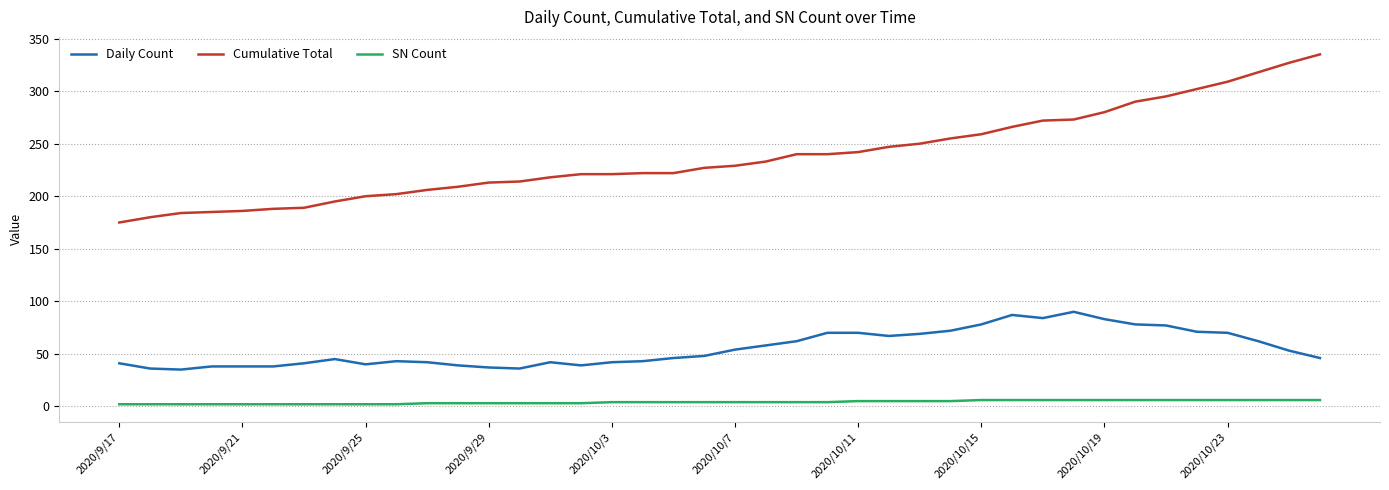

What is the greatest value displayed?

335